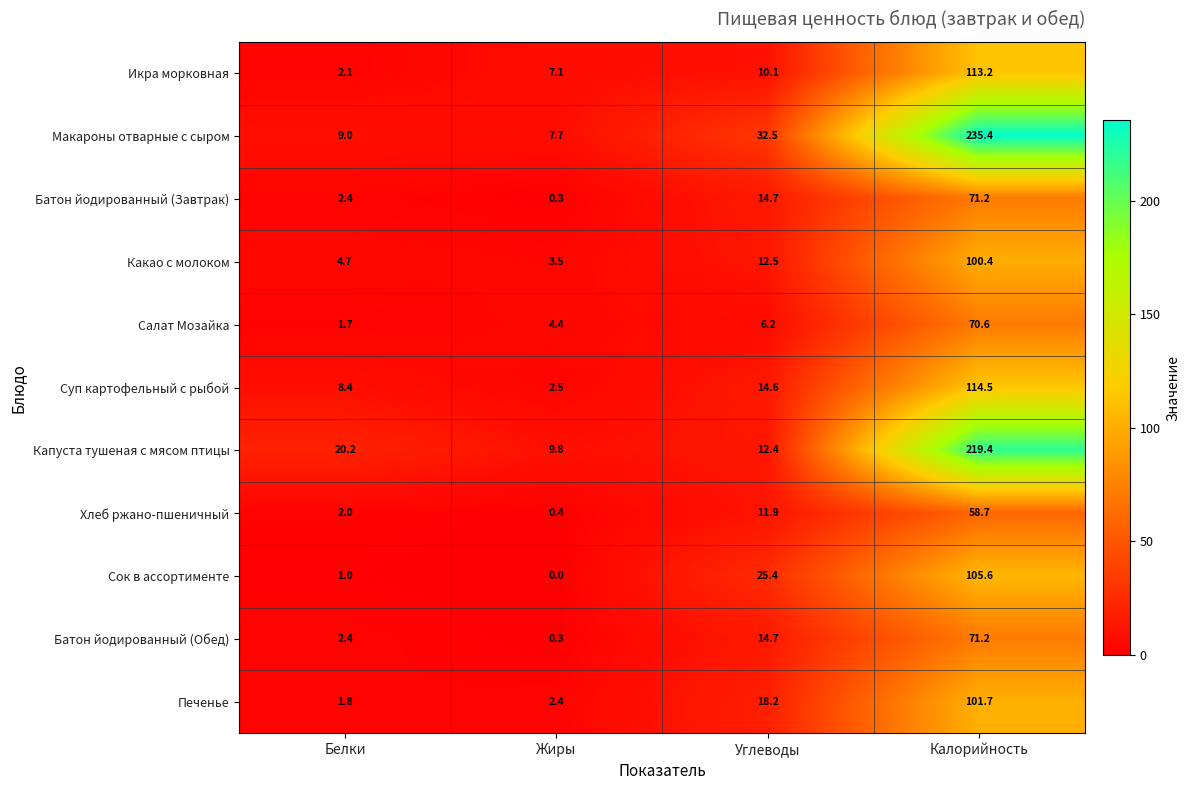

Which series has the widest spread of values?

Макароны отварные с сыром